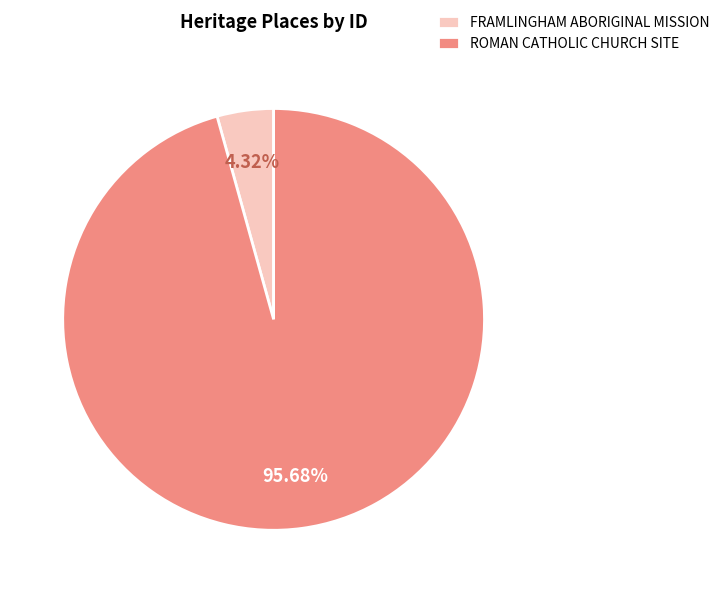

Rank the categories by value from lowest to highest.

FRAMLINGHAM ABORIGINAL MISSION, ROMAN CATHOLIC CHURCH SITE